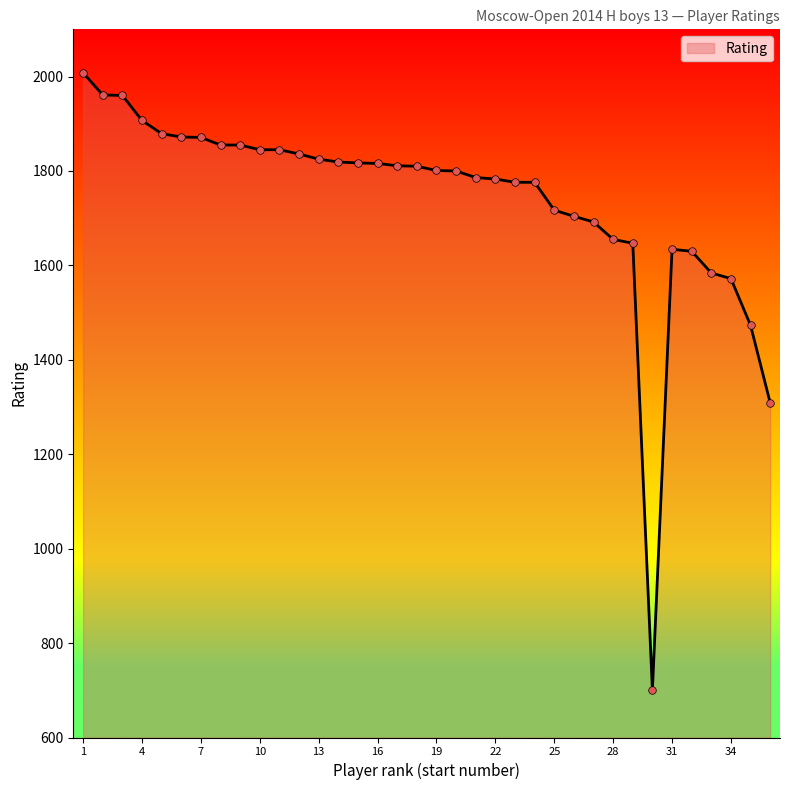

What is the maximum value shown in the chart?

2008